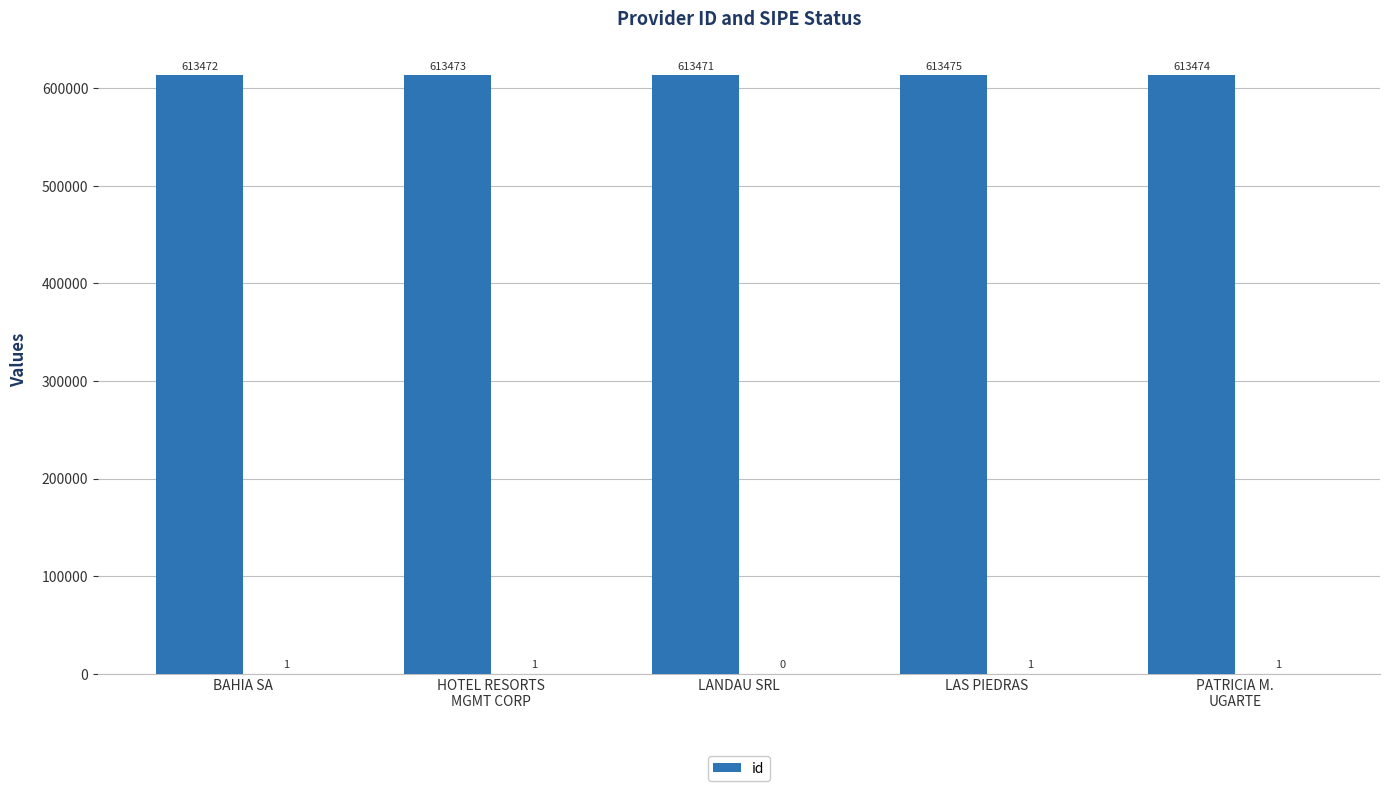

Rank the categories by value from highest to lowest.

LAS PIEDRAS, PATRICIA M.
UGARTE, HOTEL RESORTS
MGMT CORP, BAHIA SA, LANDAU SRL